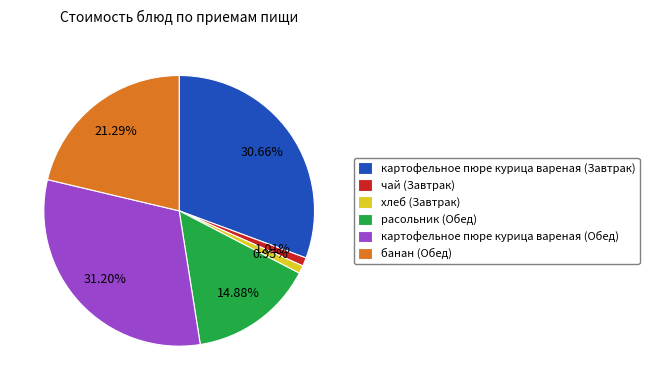

What is the largest slice in the pie chart?

картофельное пюре курица вареная (Обед)